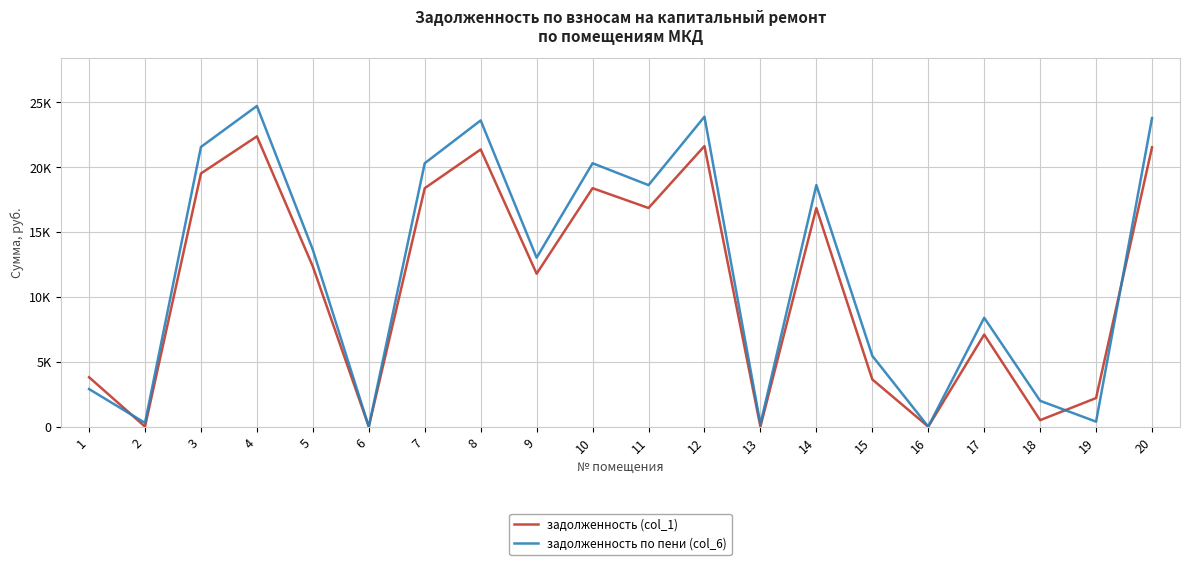

True or false: задолженность по пени (col_6) and задолженность (col_1) cross at least once.

True